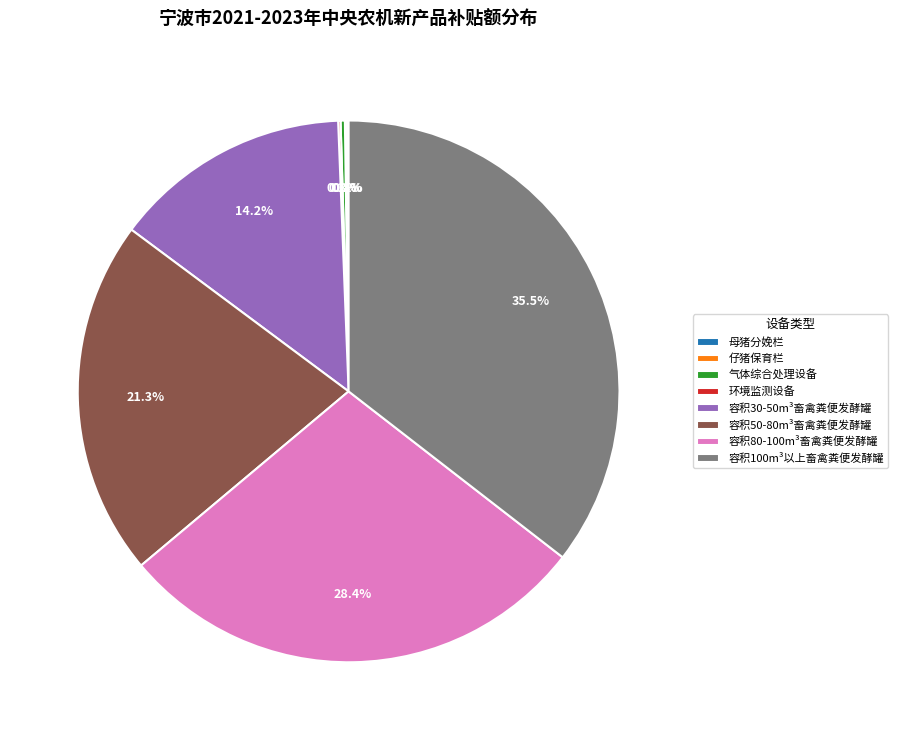

Between 容积100m³以上畜禽粪便发酵罐 and 容积30-50m³畜禽粪便发酵罐, which is larger?

容积100m³以上畜禽粪便发酵罐